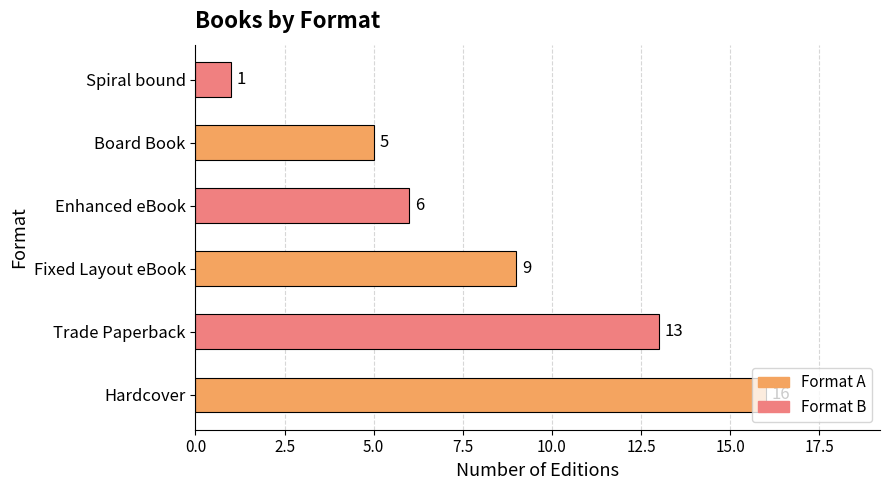

What is the ratio of the value at Trade Paperback to the value at Enhanced eBook?

2.2